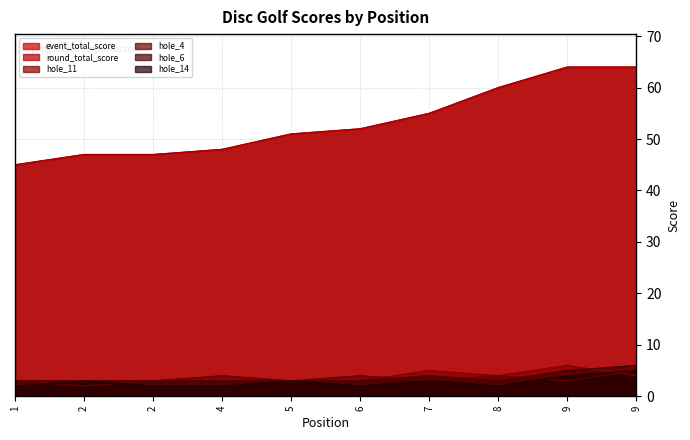

True or false: hole_4 and hole_14 intersect in this chart.

True